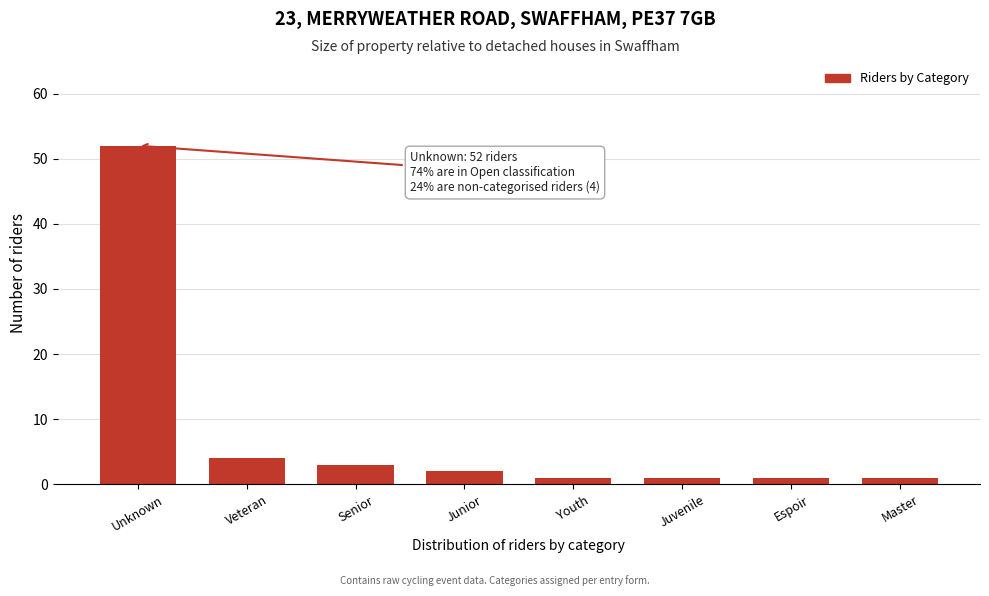

Reading left to right, what are all the values shown in this chart?

52	4	3	2	1	1	1	1